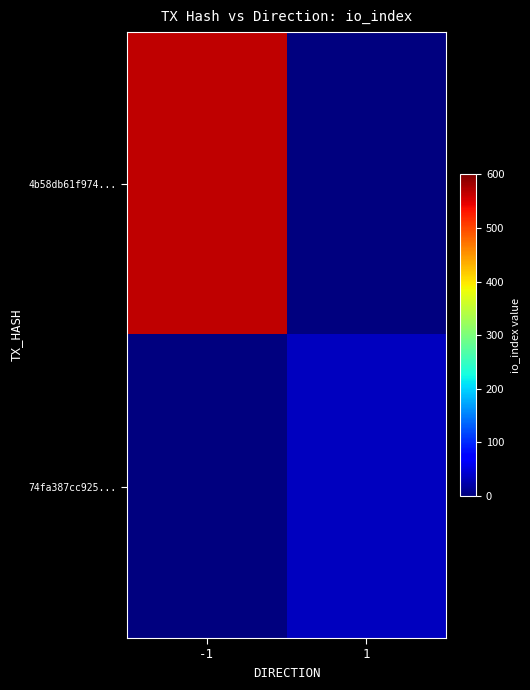

Reading right to left, what are all the values shown in this chart?

4b58db61f974...: 1=0	-1=567
74fa387cc925...: 1=35	-1=0